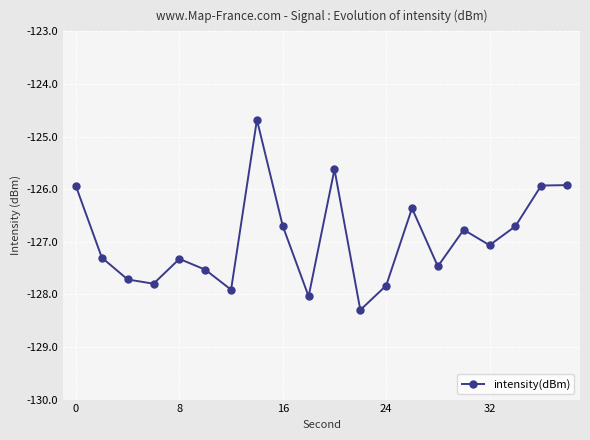

How many interior local valleys (lower than both neighbors) does the data have?

6